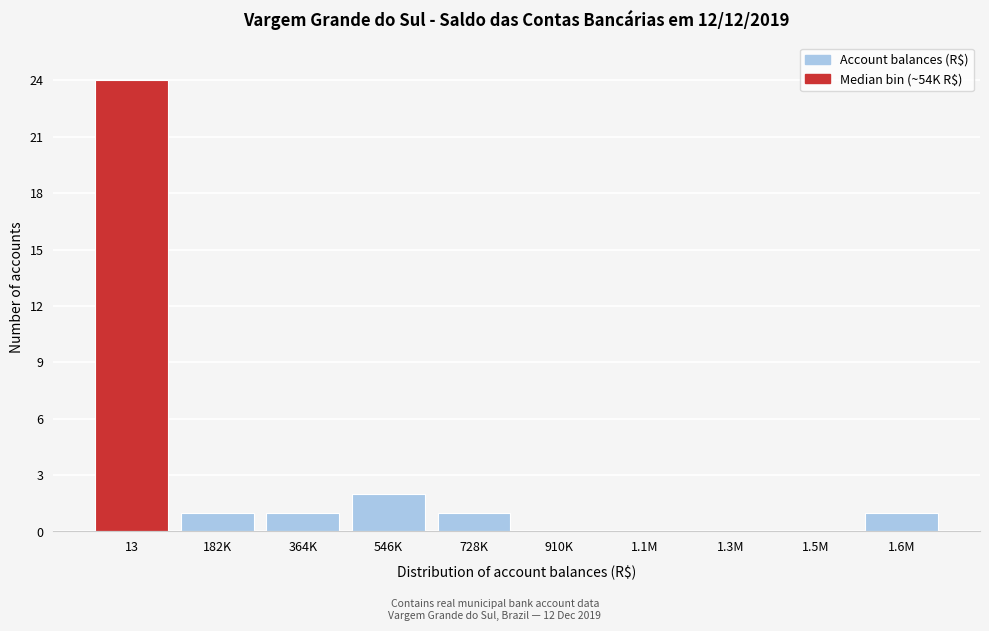

Reading left to right, what are all the values shown in this chart?

13=24	182K=1	364K=1	546K=2	728K=1	910K=0	1.1M=0	1.3M=0	1.5M=0	1.6M=1